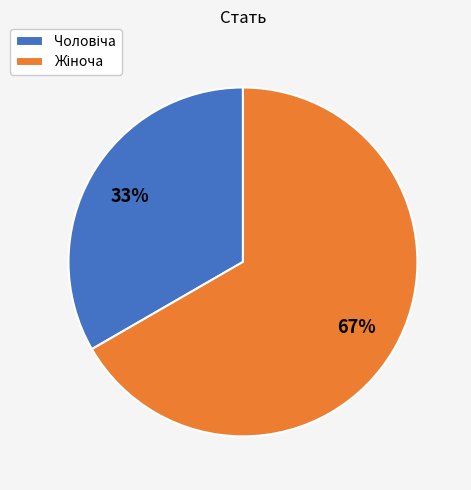

To the nearest percent, what is the average slice percentage?

50%